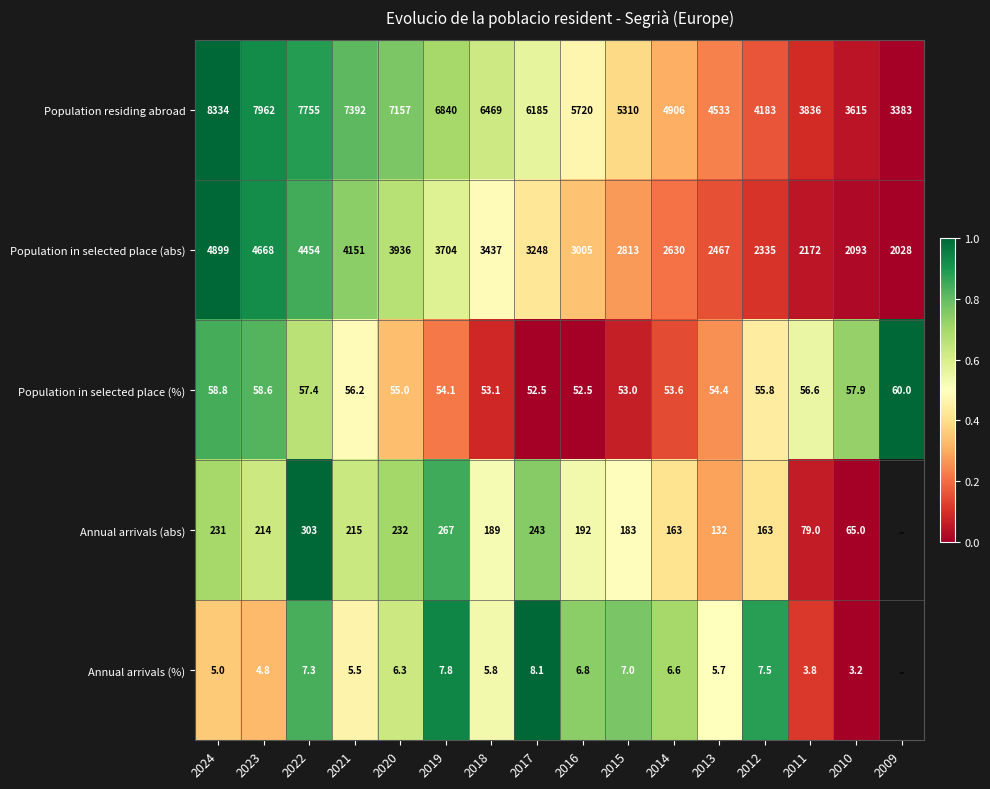

Which series changed the most between 2024 and 2020?

Population residing abroad